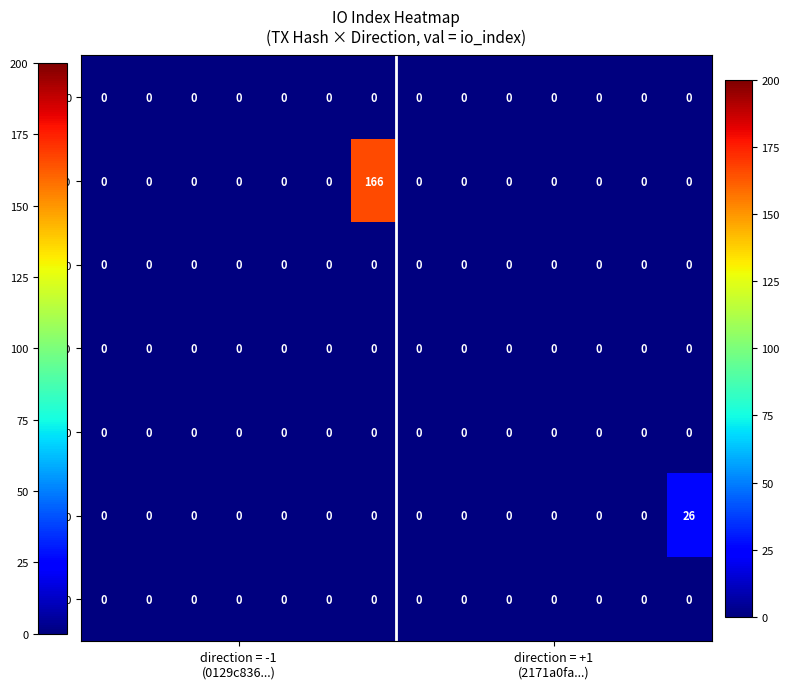

At which category does the chart reach its peak across all series?

6